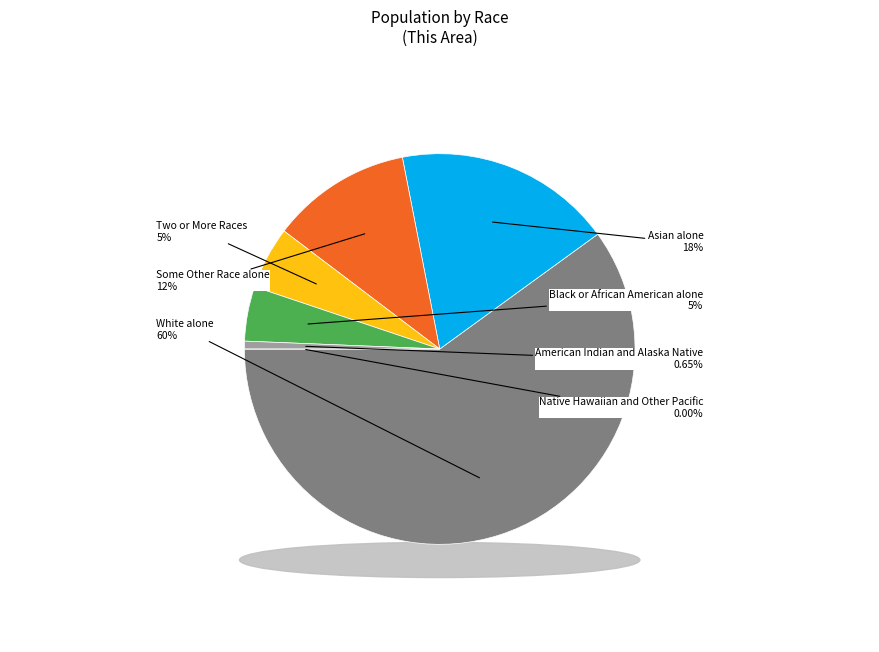

Does Native Hawaiian and Other Pacific represent more than half of the total?

No